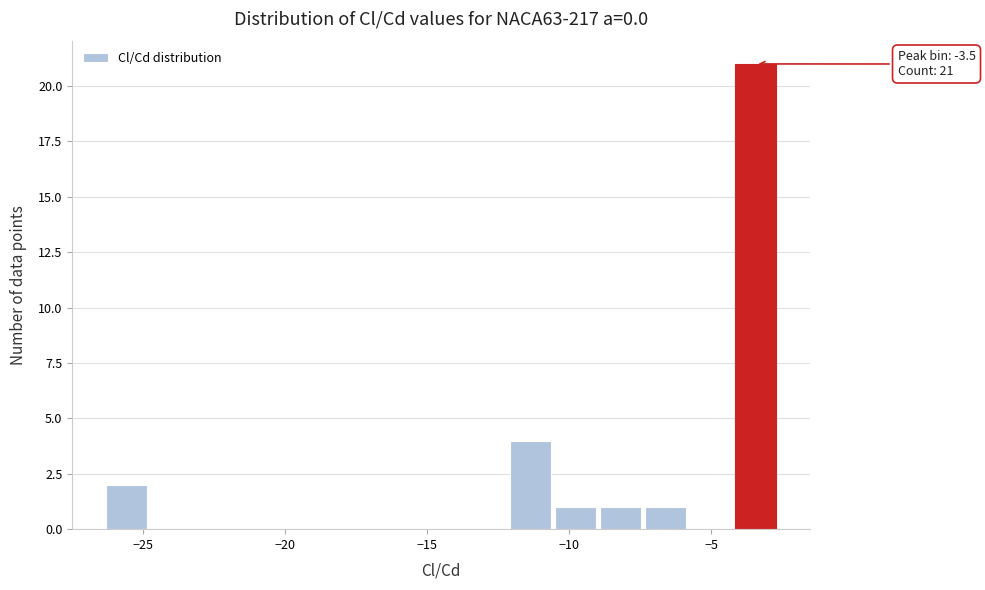

Read against the x-axis, roughly where is the centre of the tallest bar?

-3.5